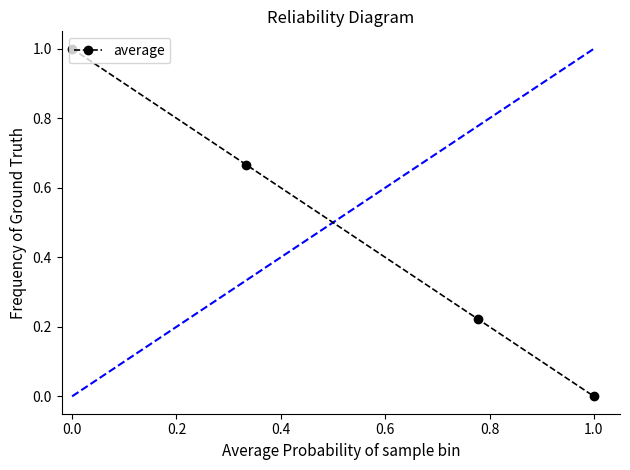

What is the greatest value displayed?

1.0